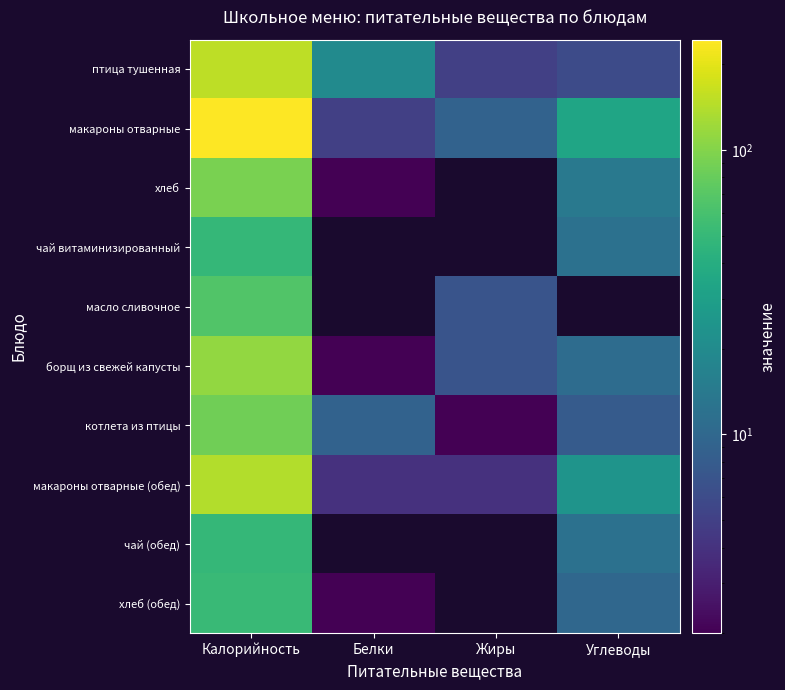

Count the number of data series in this chart.

10